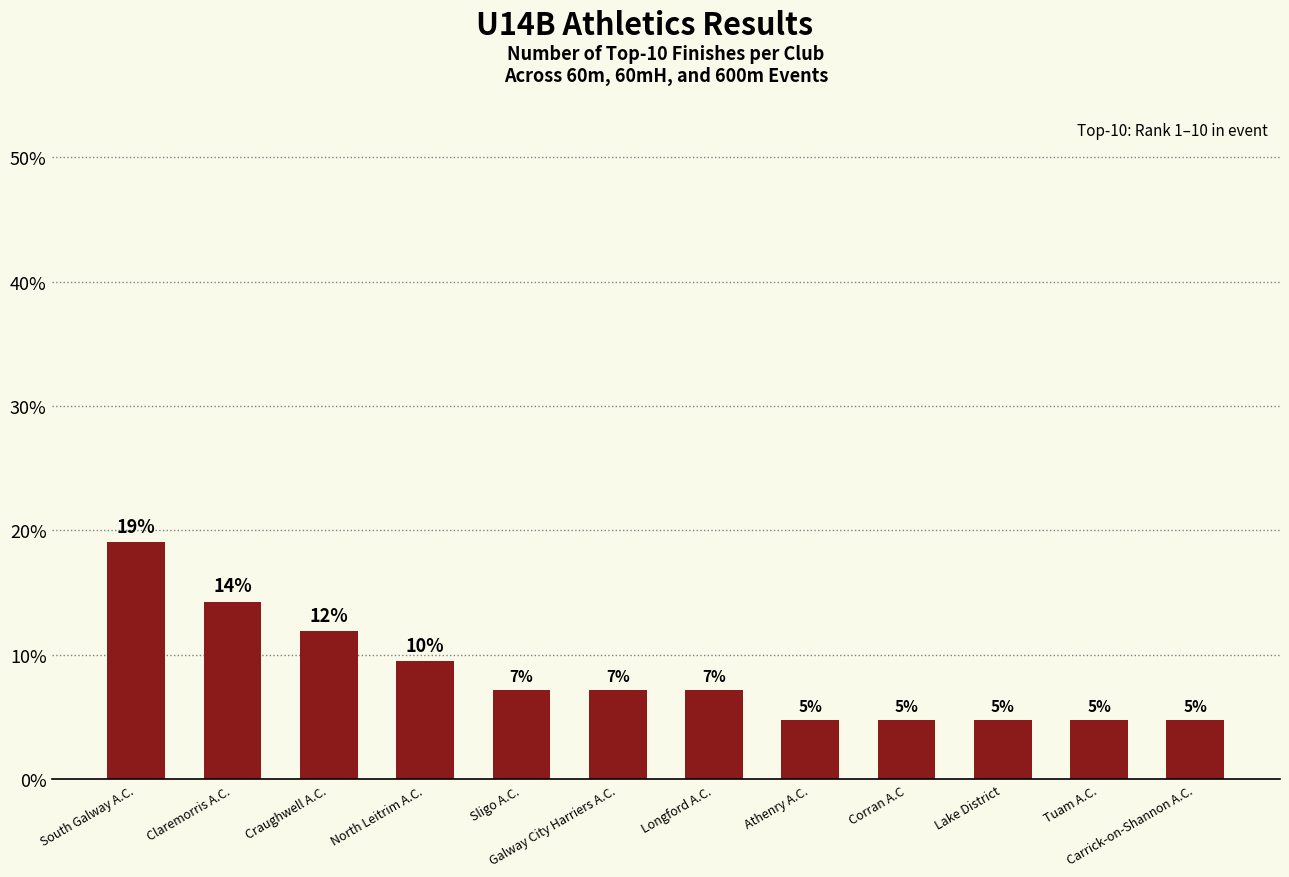

Is it true that the value at Craughwell A.C. is 11.9?

True